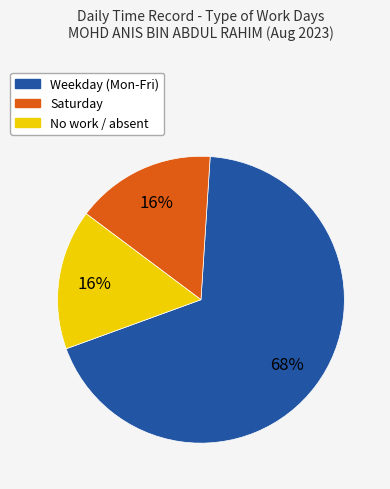

Is there any slice that represents more than half of the pie?

Yes